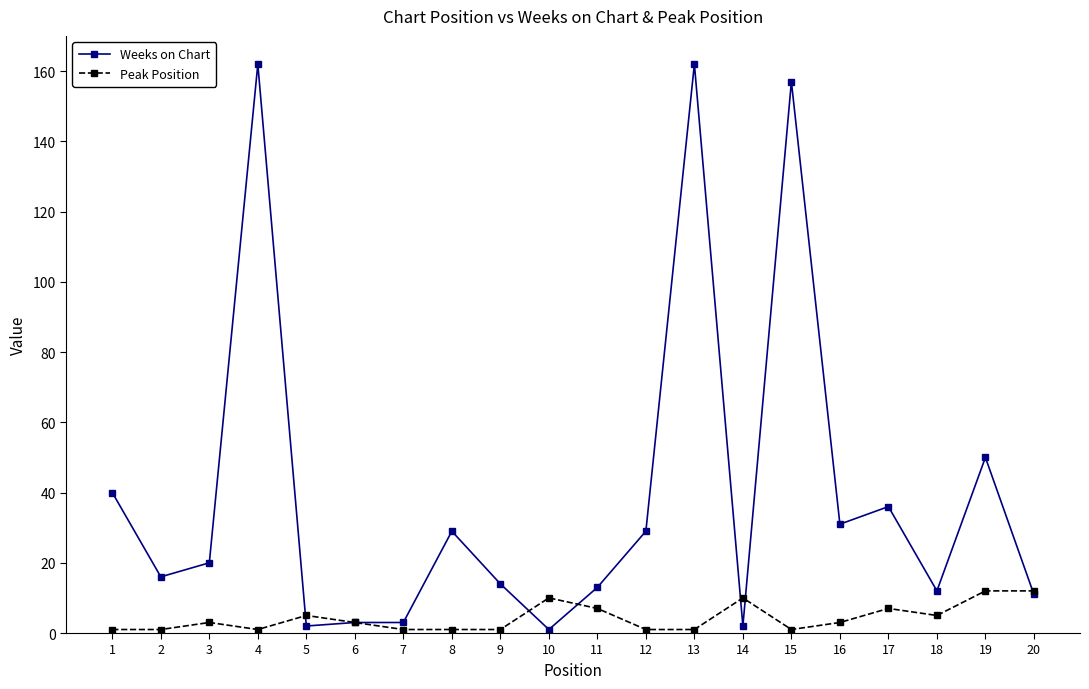

What is the difference between the highest and lowest values at 4?

161